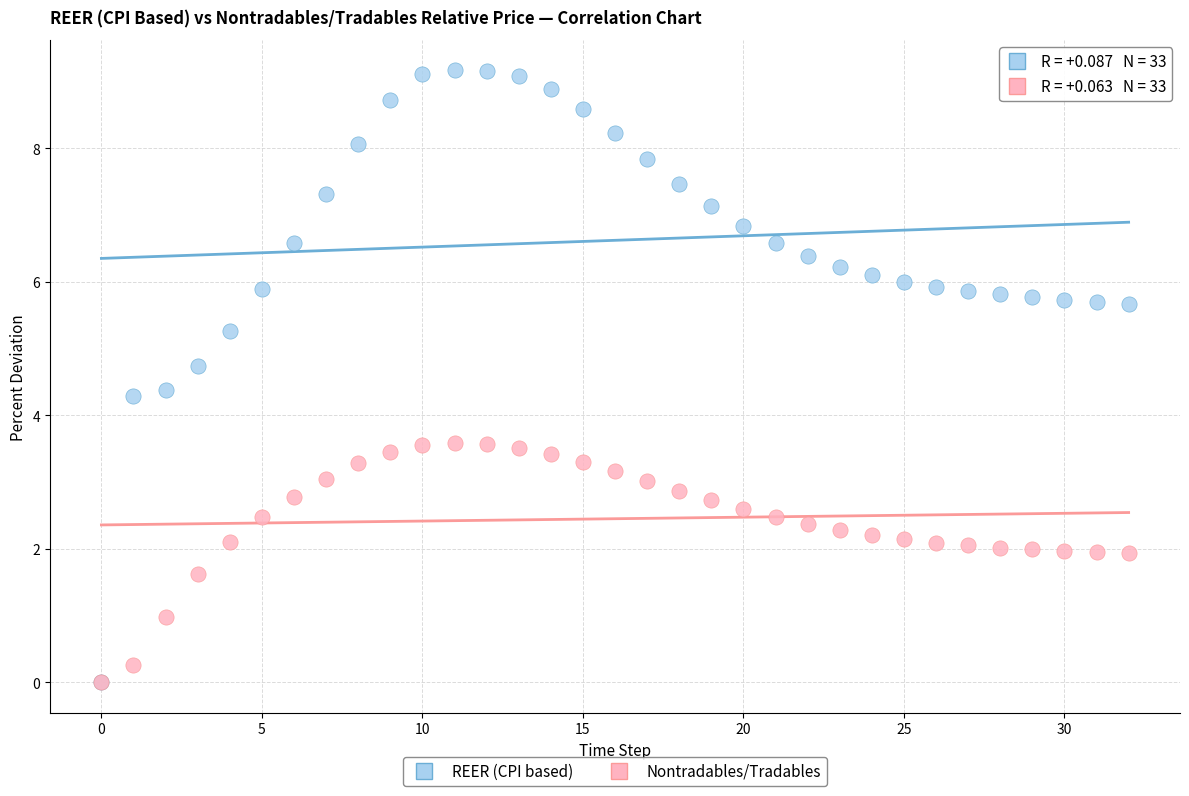

Which series reaches the maximum Y coordinate?

REER (CPI based)